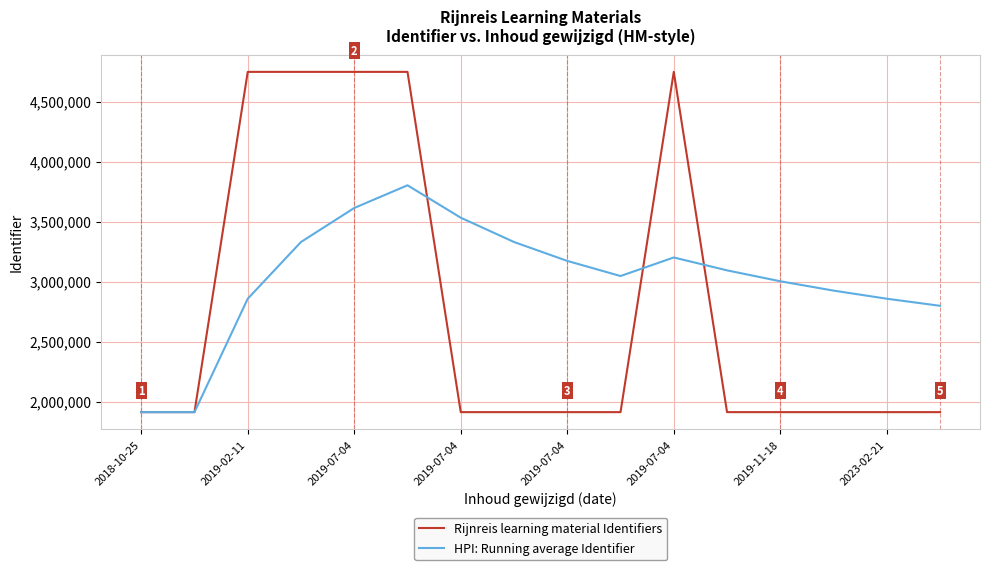

True or false: HPI: Running average Identifier has more than 2 interior local peaks.

False